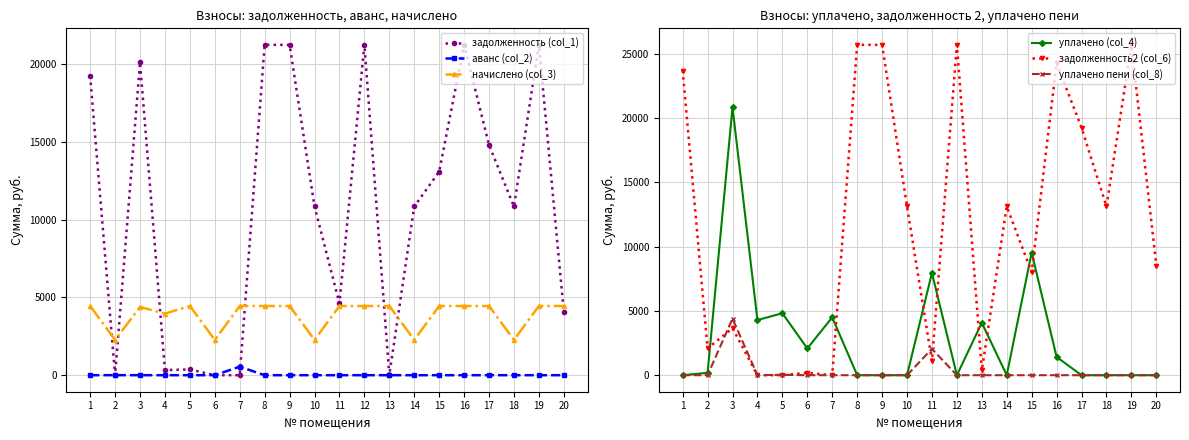

Which category has the highest value in the задолженность (col_1) series?

8